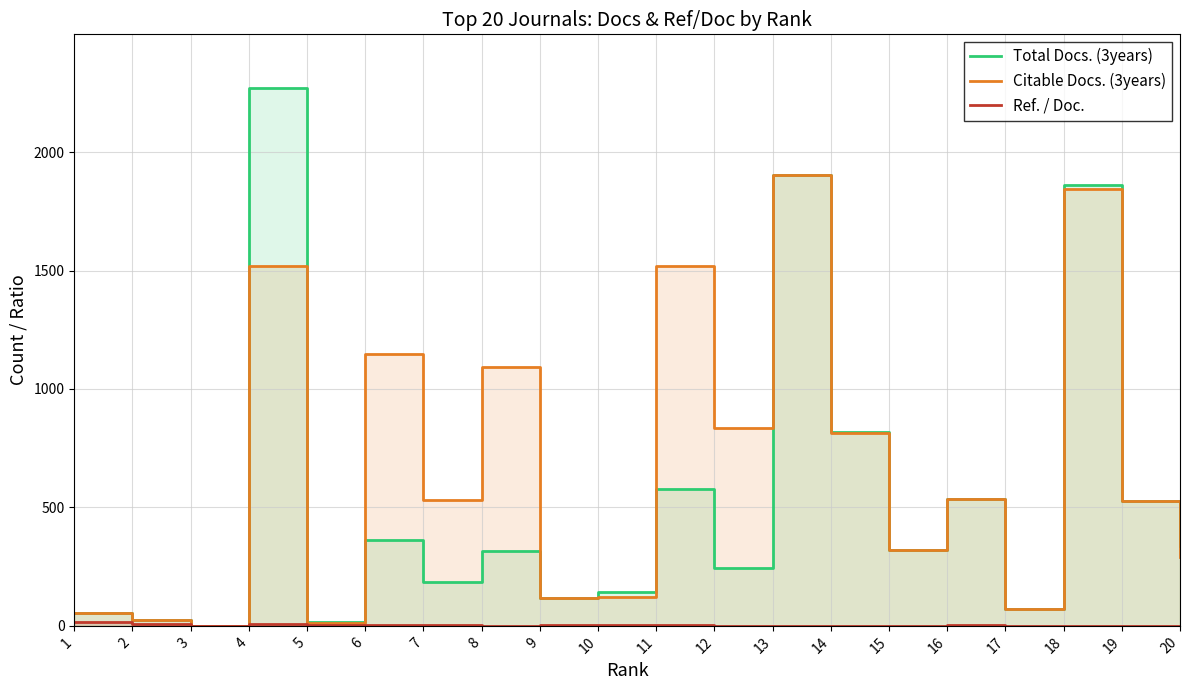

True or false: Ref. / Doc. and Total Docs. (3years) intersect in this chart.

False